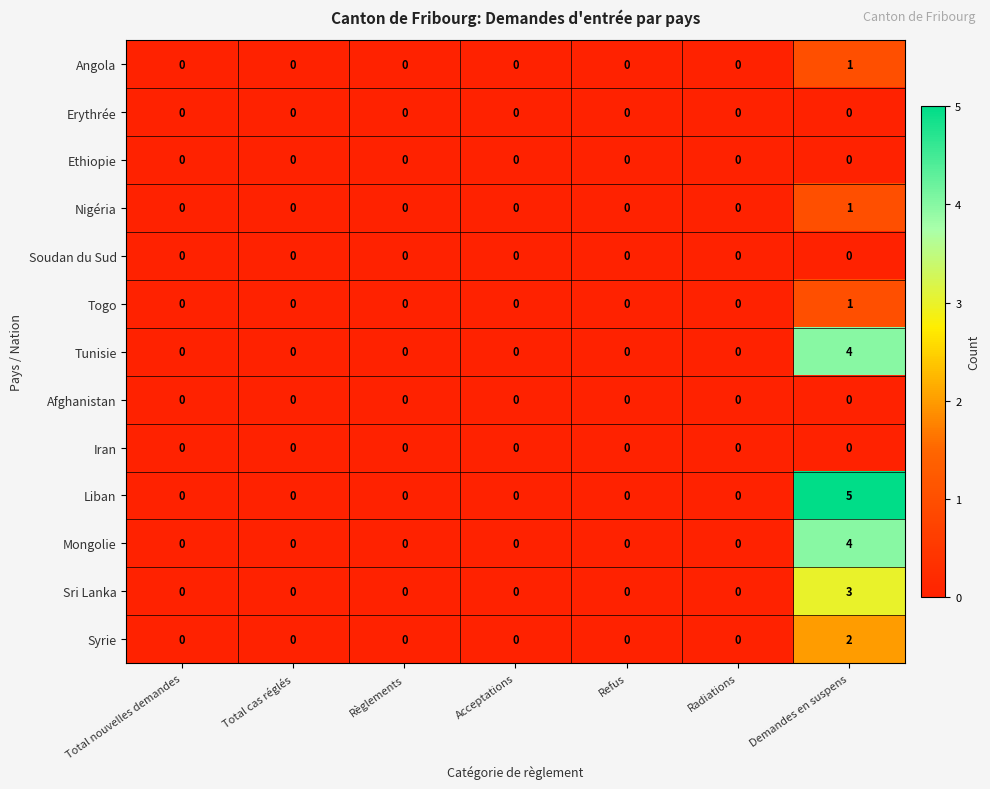

What is the total value across all series at Demandes en suspens?

21